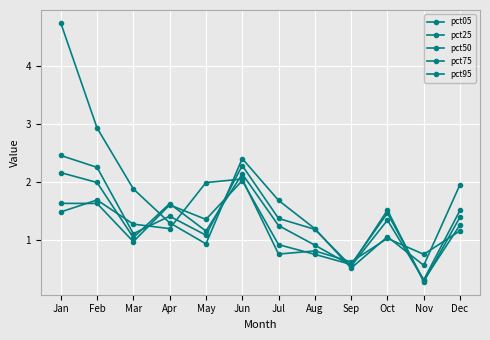

Count the number of categories in the chart.

12